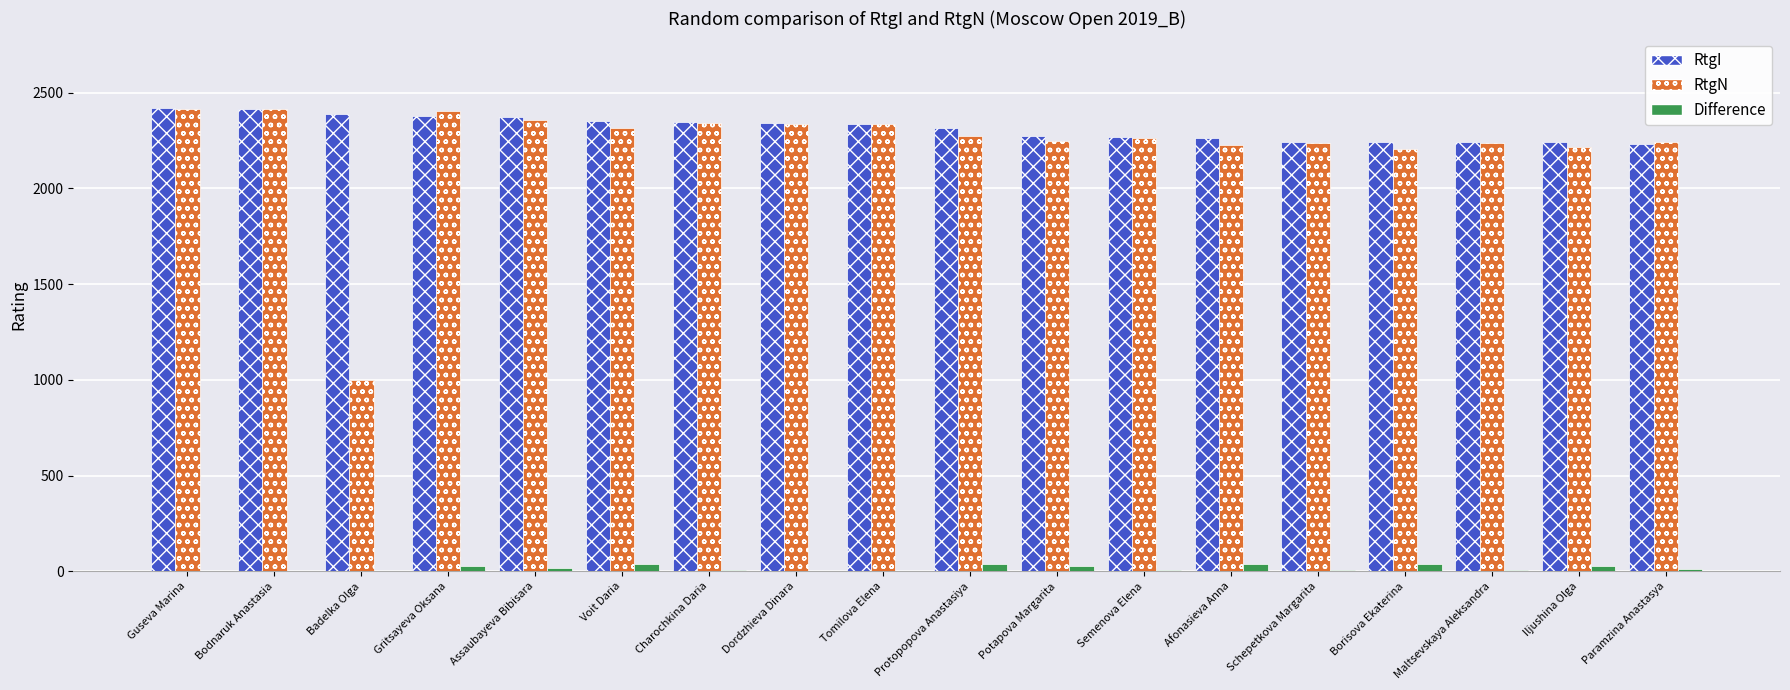

Is the value of RtgN at Bodnaruk Anastasia greater than the value of RtgI at Borisova Ekaterina?

Yes